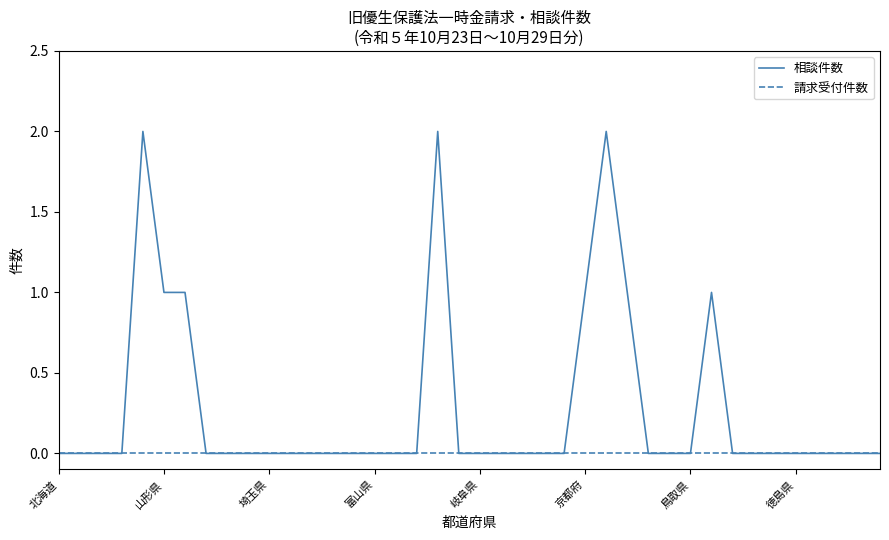

Which series has the widest spread of values?

相談件数